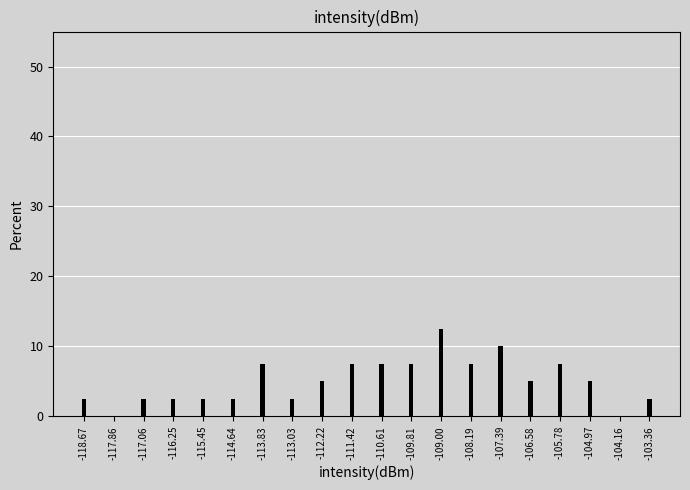

Reading left to right, extract all data points from this chart.

-118.67=2.5	-117.86=0.0	-117.06=2.5	-116.25=2.5	-115.45=2.5	-114.64=2.5	-113.83=7.5	-113.03=2.5	-112.22=5.0	-111.42=7.5	-110.61=7.5	-109.81=7.5	-109.00=12.5	-108.19=7.5	-107.39=10.0	-106.58=5.0	-105.78=7.5	-104.97=5.0	-104.16=0.0	-103.36=2.5